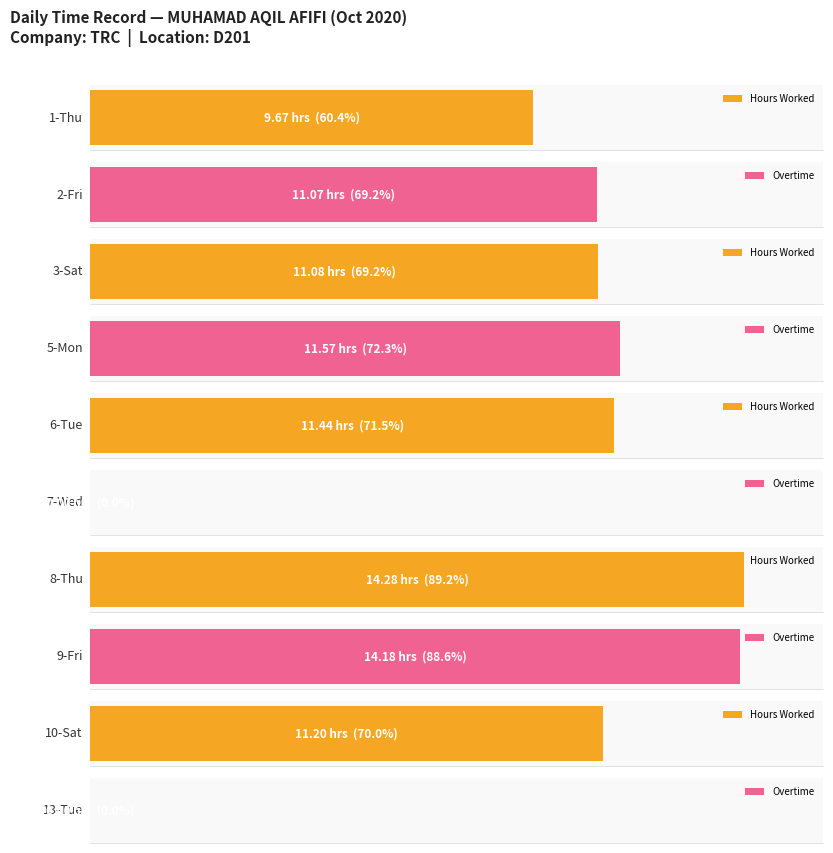

How many series are shown in this chart?

2